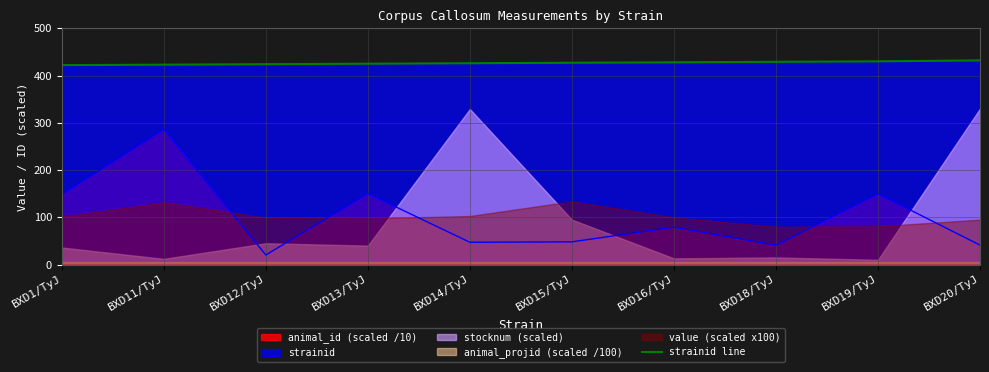

Between BXD15/TyJ and BXD16/TyJ, which is larger?

BXD16/TyJ